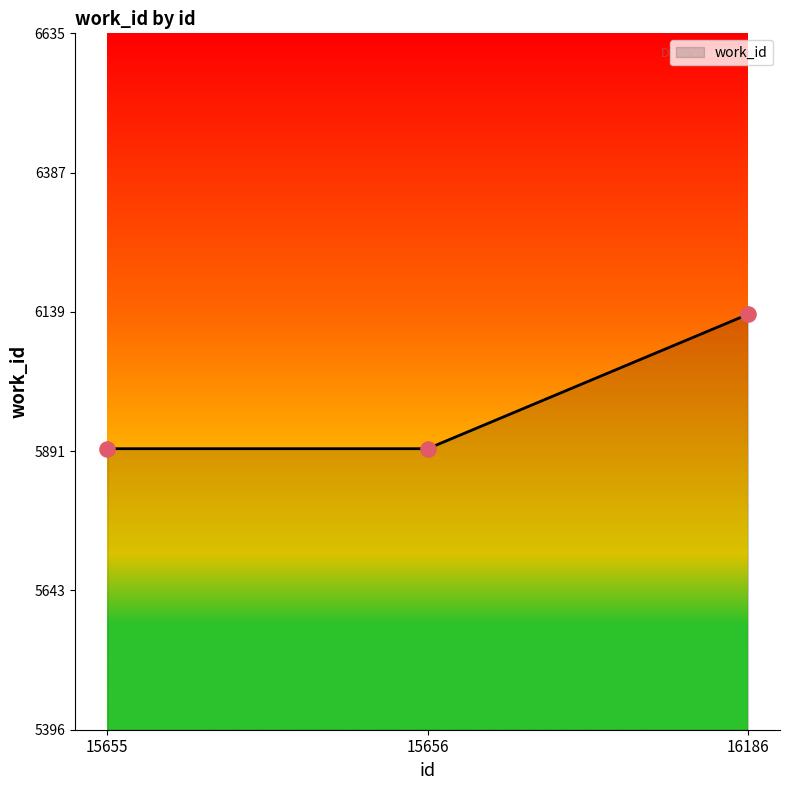

Which has a higher value, 15655 or 16186?

16186